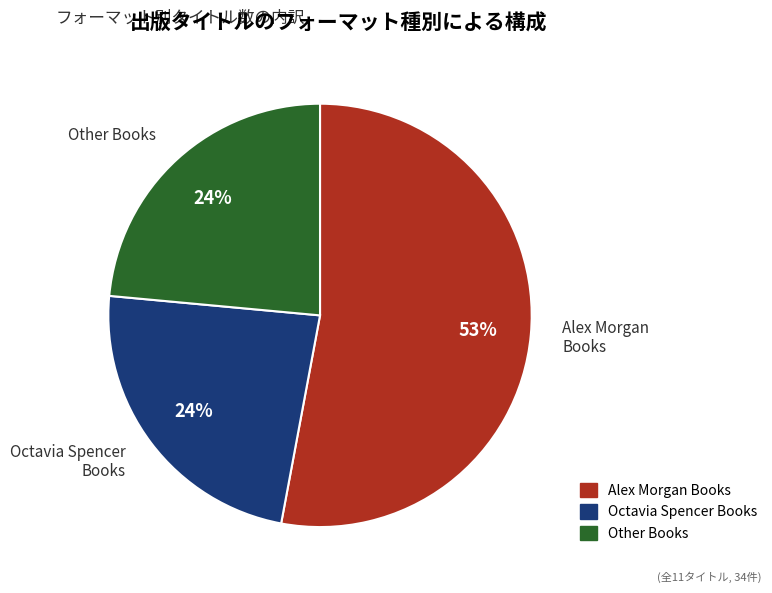

Does any single category account for the majority?

Yes